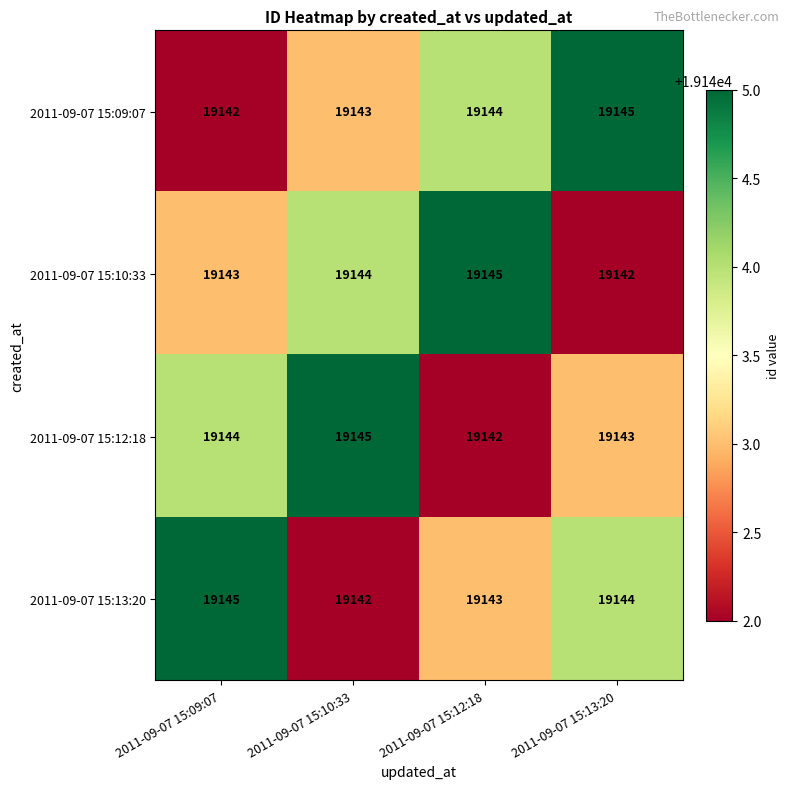

Reading right to left, extract all data points from this chart.

2011-09-07 15:09:07: 2011-09-07 15:13:20=19145	2011-09-07 15:12:18=19144	2011-09-07 15:10:33=19143	2011-09-07 15:09:07=19142
2011-09-07 15:10:33: 2011-09-07 15:13:20=19142	2011-09-07 15:12:18=19145	2011-09-07 15:10:33=19144	2011-09-07 15:09:07=19143
2011-09-07 15:12:18: 2011-09-07 15:13:20=19143	2011-09-07 15:12:18=19142	2011-09-07 15:10:33=19145	2011-09-07 15:09:07=19144
2011-09-07 15:13:20: 2011-09-07 15:13:20=19144	2011-09-07 15:12:18=19143	2011-09-07 15:10:33=19142	2011-09-07 15:09:07=19145